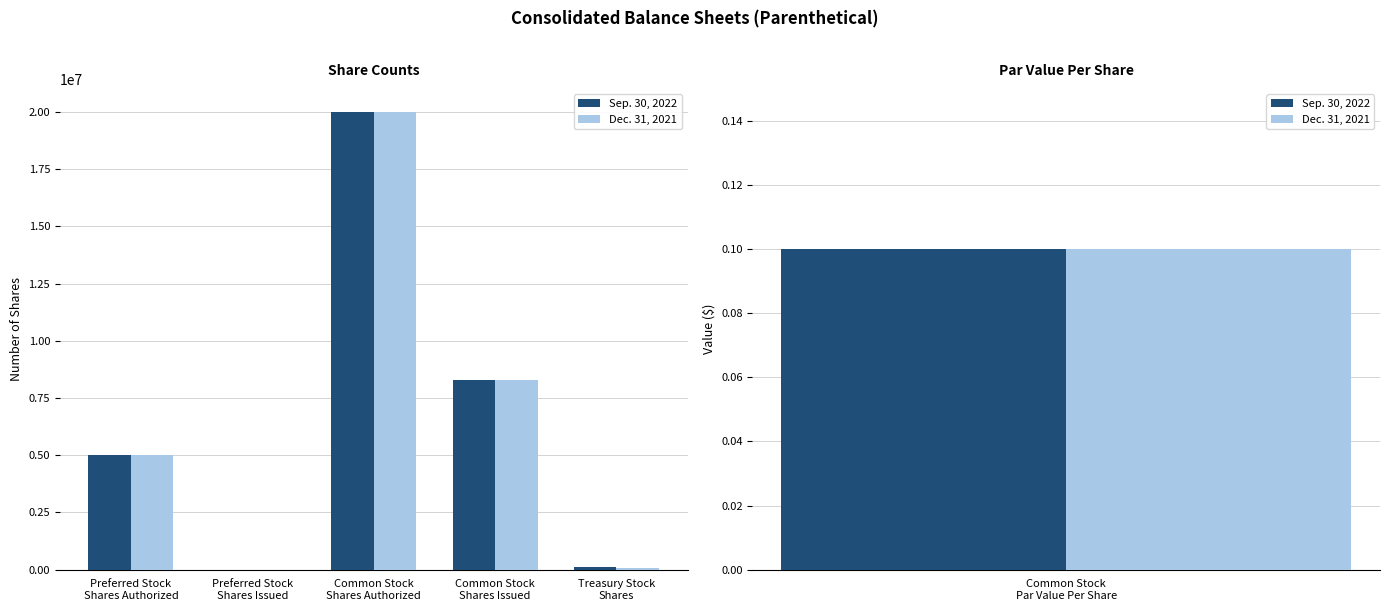

List the series in order of their peak value, highest first.

Sep. 30, 2022, Dec. 31, 2021